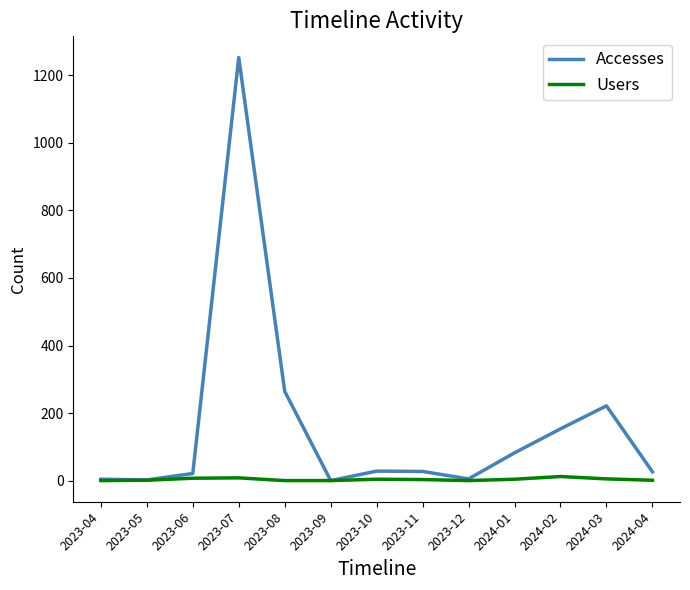

At which category is the sum across all series the highest?

2023-07